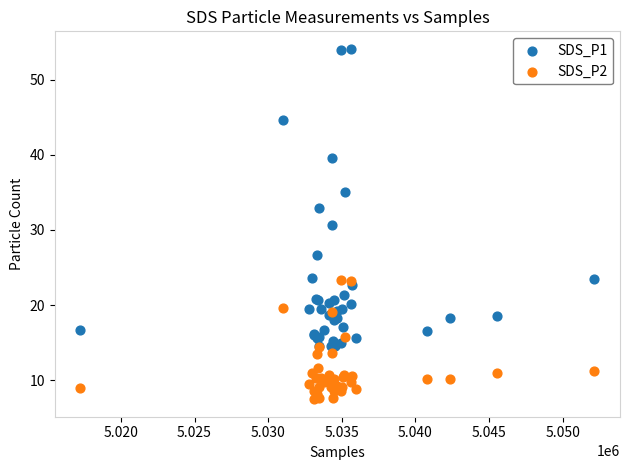

Which series reaches the maximum Y coordinate?

SDS_P1